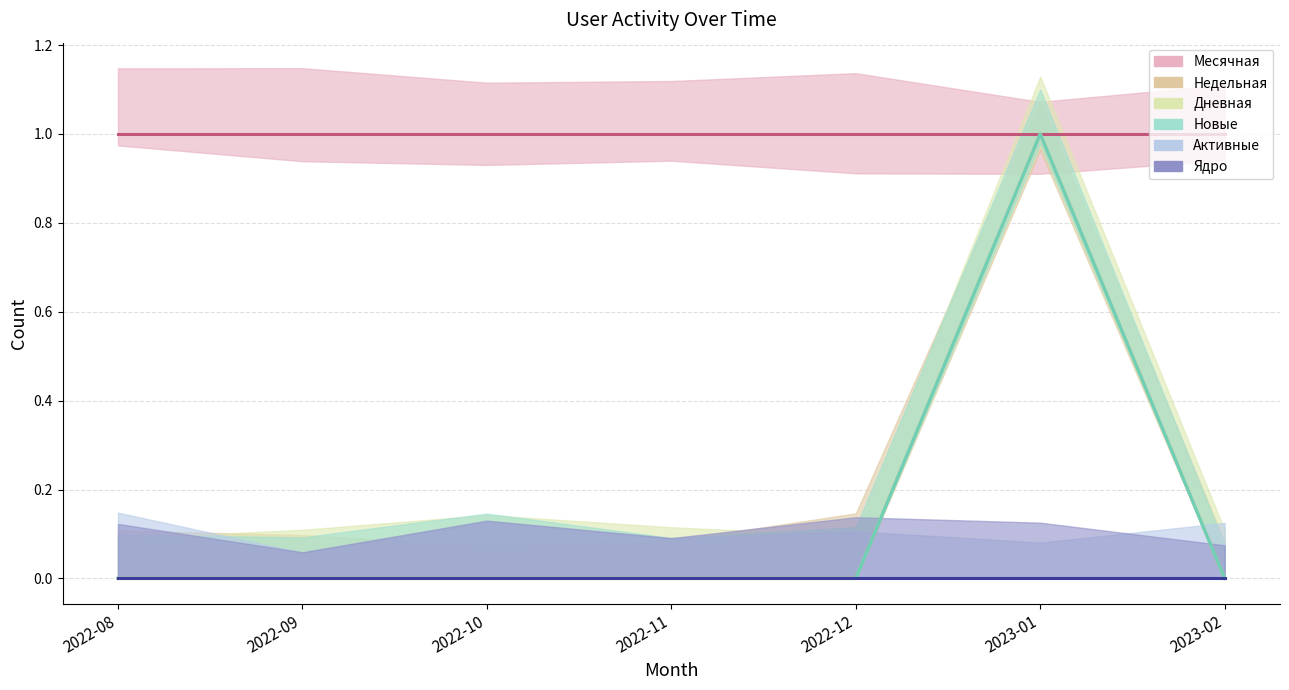

What position from the right is 2022-10?

5